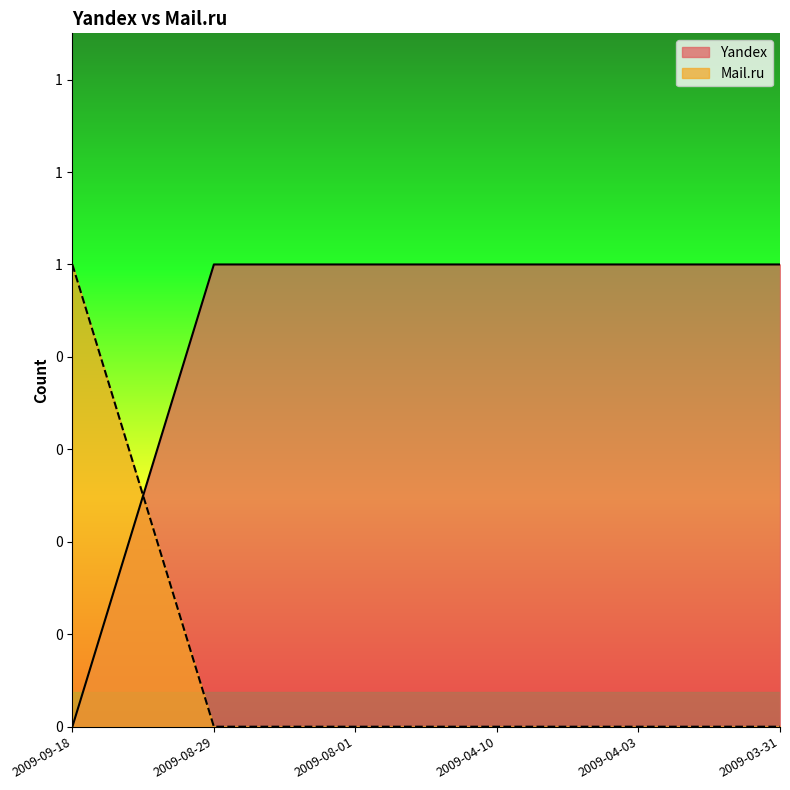

True or false: Yandex has more than 2 interior local peaks.

False